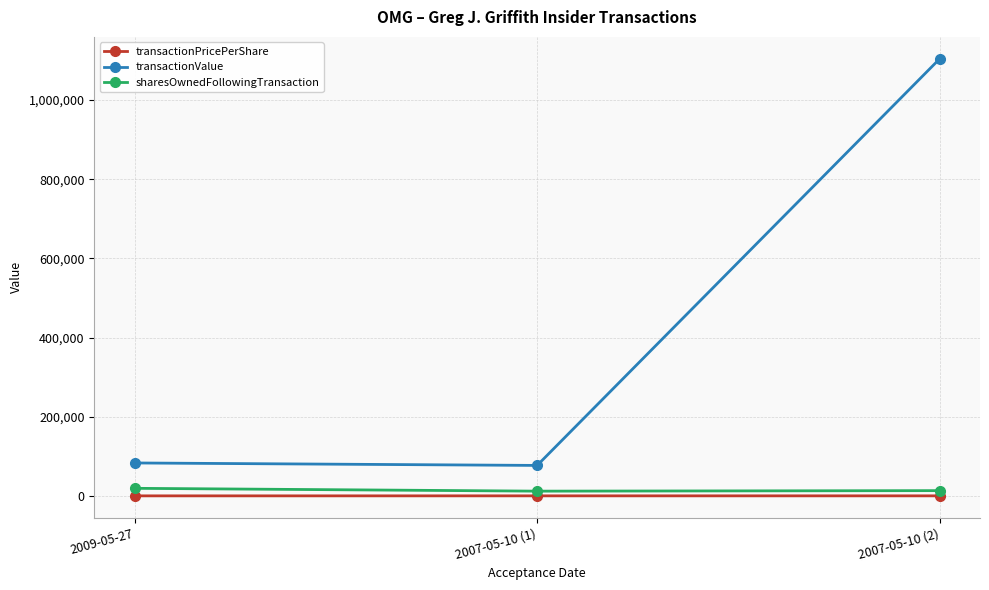

At how many categories does at least one series exceed 1047108?

1